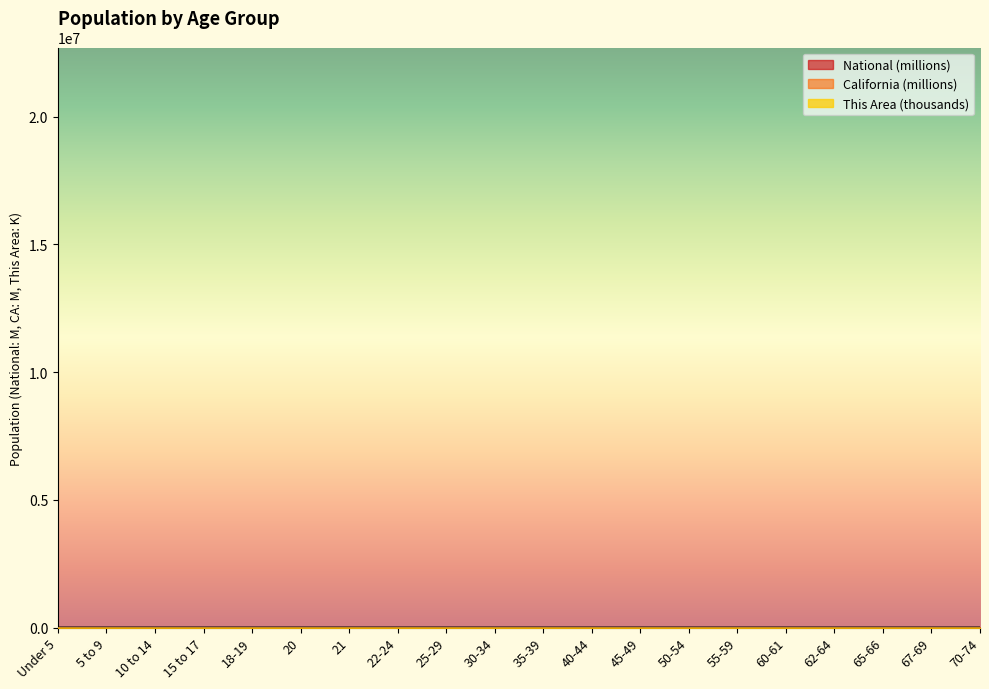

How many interior local peaks does the National series have?

4